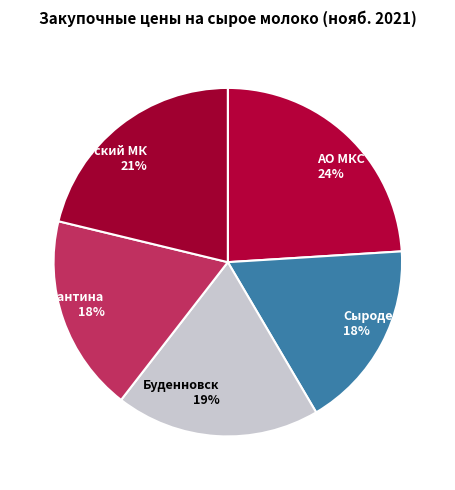

How many segments does this pie chart have?

5